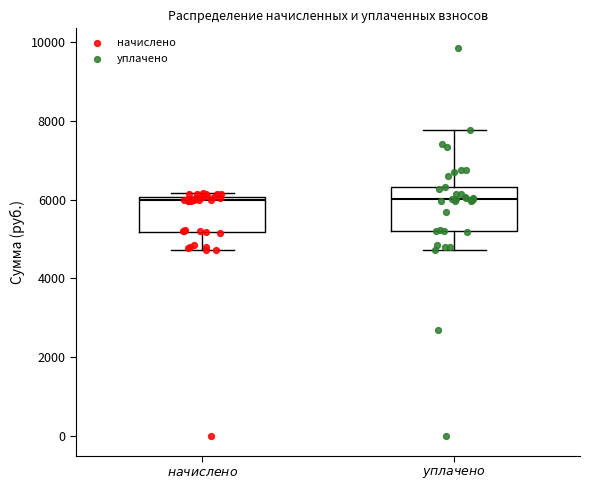

Reading left to right, transcribe this box plot: for each box, give where its median line is, the range the box spans, and where its two whiskers end, as read against the y-axis. The values are not printed on the chart, so give them approximately, as read against the axis.

$\it{начислено}$: median 6000 (just below the box's upper edge), box 5200 to 6000, whiskers 4800 to 6200
$\it{уплачено}$: median 6000, box 5200 to 6400, whiskers 4800 to 7800